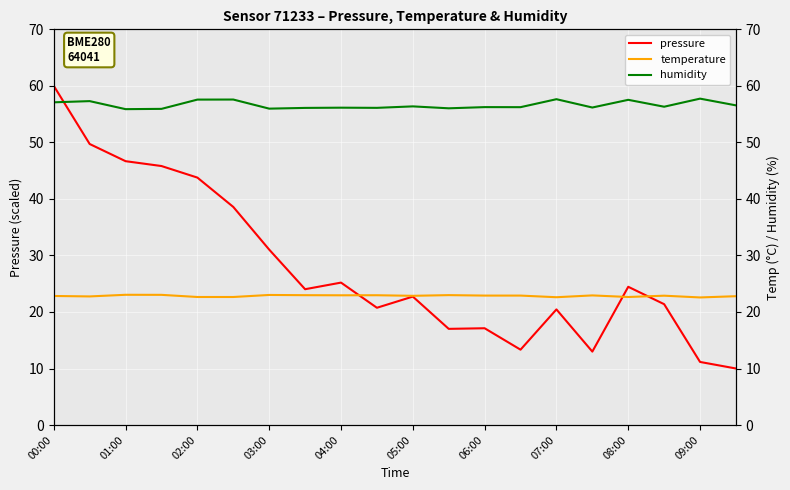

Reading left to right, what are all the values shown in this chart?

pressure: 60.0	49.7	46.7	45.8	43.8	38.6	31.0	24.0	25.2	20.7	22.7	17.0	17.1	13.3	20.5	13.0	24.5	21.4	11.2	10.0
temperature: 22.8	22.8	23.0	23.0	22.6	22.6	23.0	23.0	22.9	23.0	22.9	23.0	22.9	22.9	22.6	22.9	22.6	22.9	22.6	22.8
humidity: 57.1	57.3	55.9	55.9	57.6	57.6	56.0	56.1	56.1	56.1	56.4	56.0	56.2	56.2	57.6	56.2	57.5	56.3	57.7	56.5